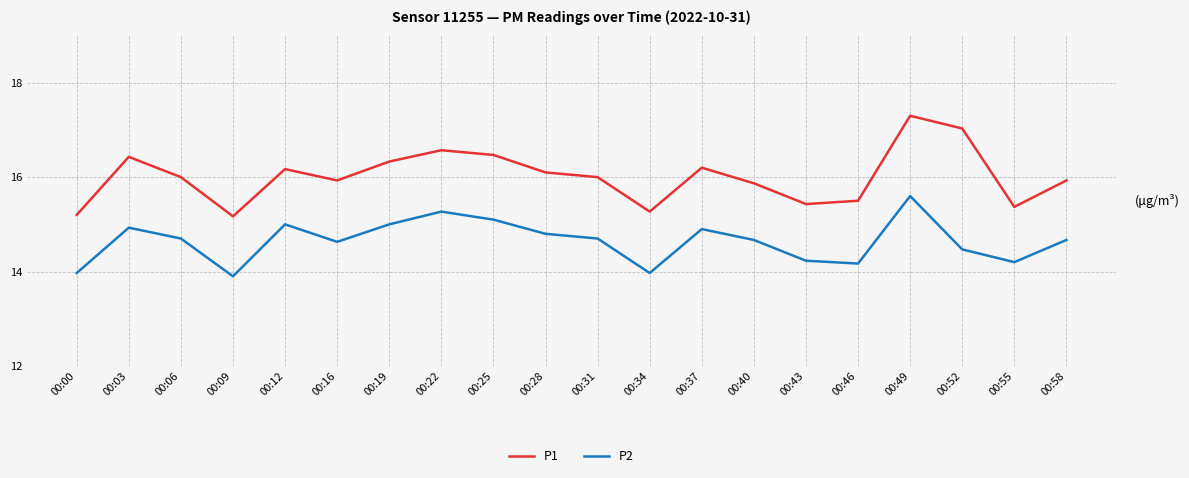

Which series changed the most between 00:19 and 00:49?

P1